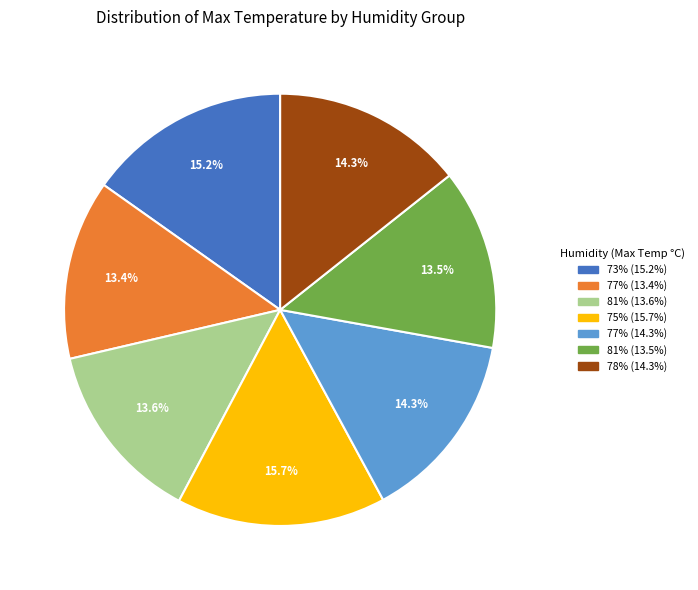

Is there a majority slice in this chart?

No